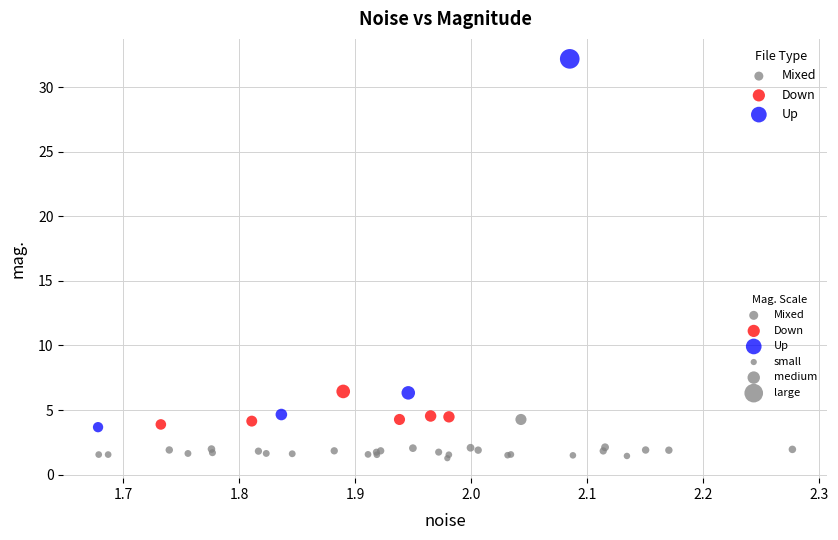

Which series reaches the maximum Y coordinate?

Up